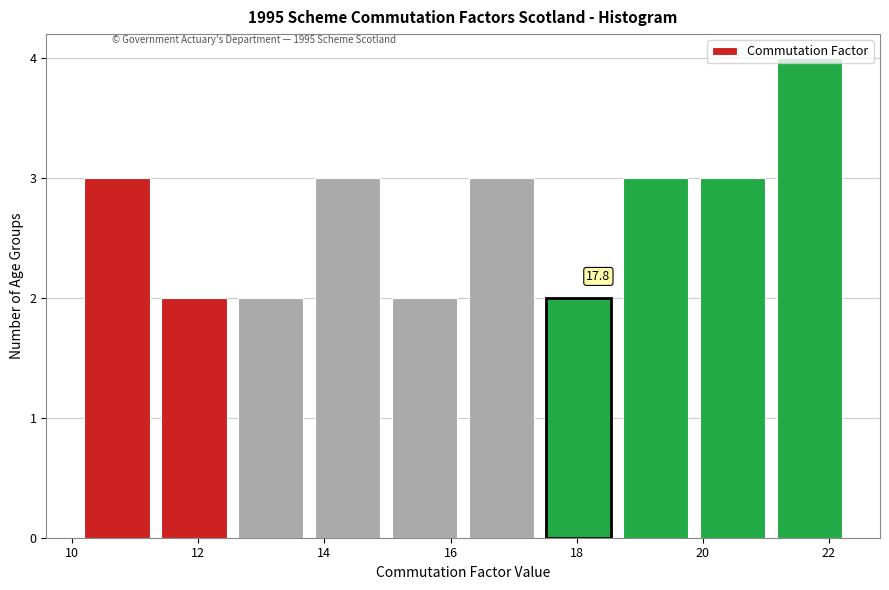

Over which range of the x-axis is the bar tallest?

21.08 to 22.30